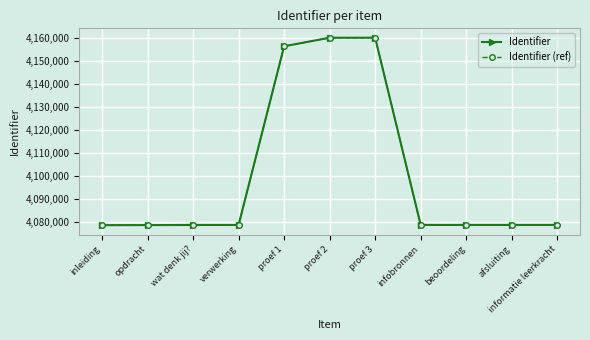

What is the difference between the maximum and minimum values in the Identifier series?

81248